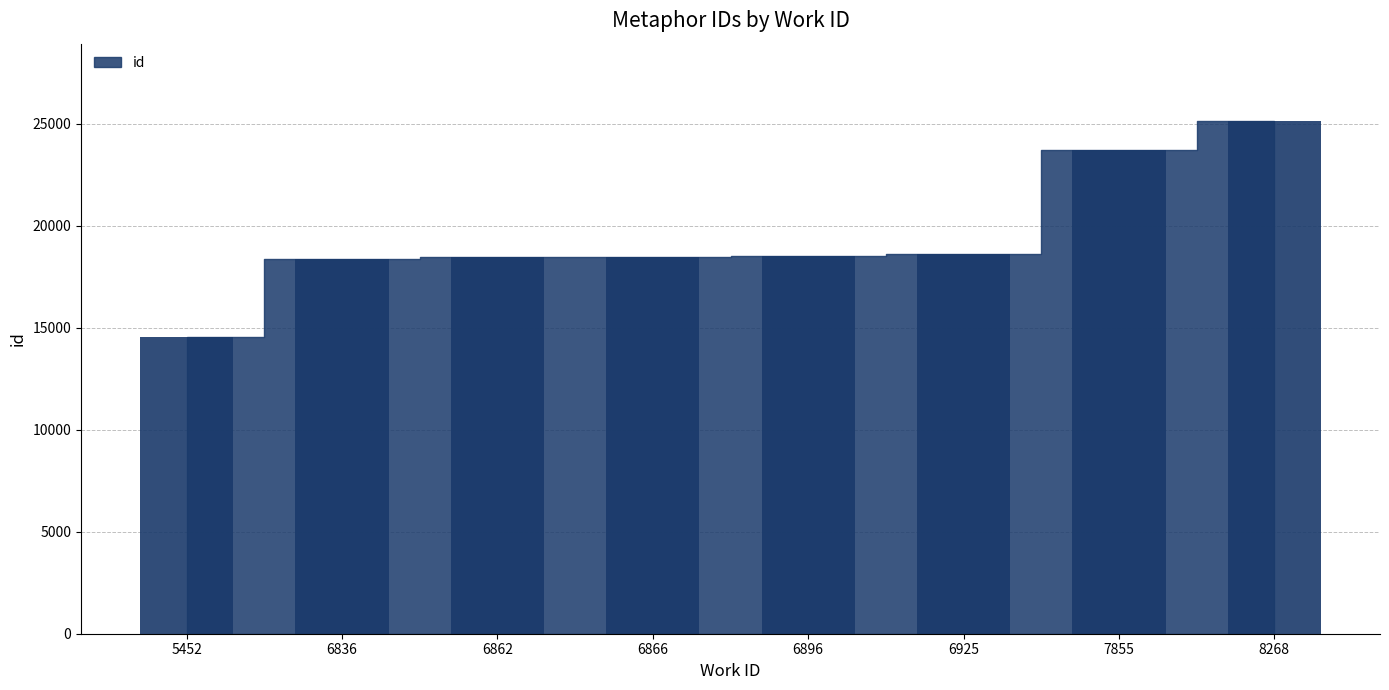

Approximately how many times larger is the value at 6836 compared to 8268?

0.7